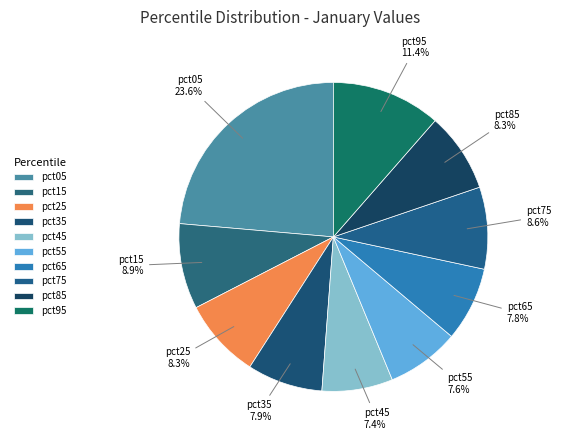

To the nearest percent, what is the average slice percentage?

10%